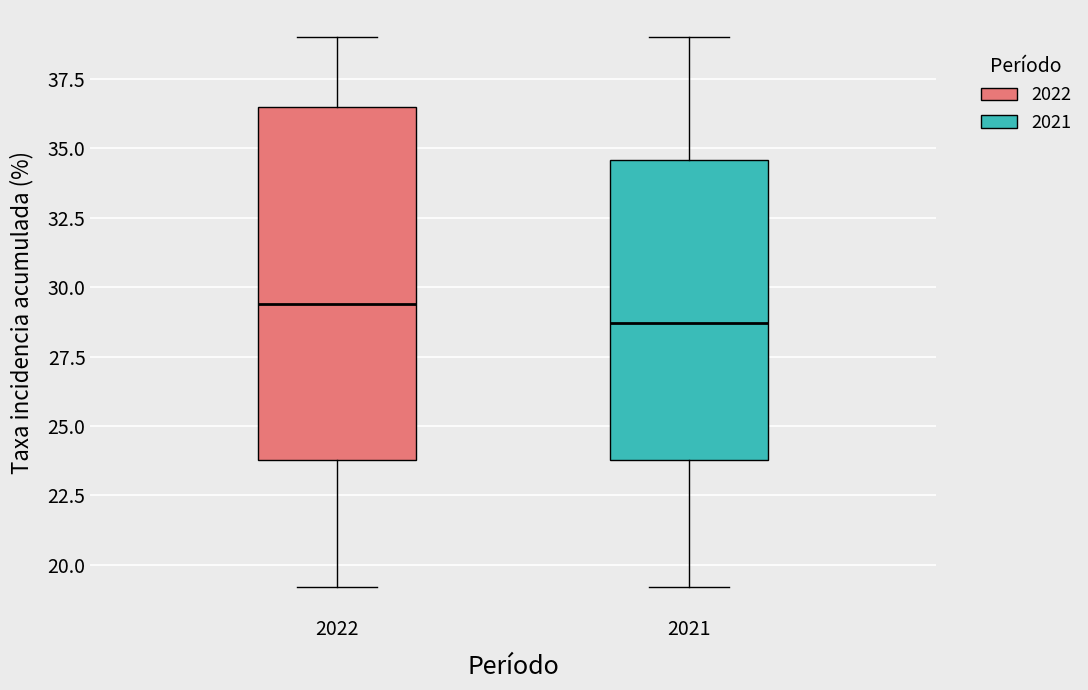

Which box's median line is the highest?

2022